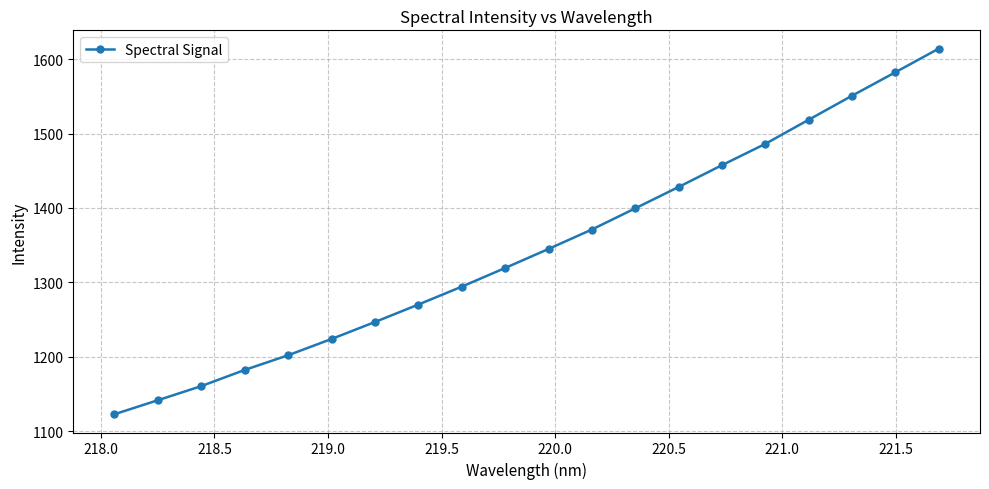

Reading left to right, what are all the values shown in this chart?

1122.8	1141.6	1160.6	1182.3	1202.0	1223.9	1246.7	1270.2	1294.2	1319.3	1344.9	1371.0	1399.5	1428.2	1457.5	1486.2	1518.6	1550.9	1582.4	1614.1